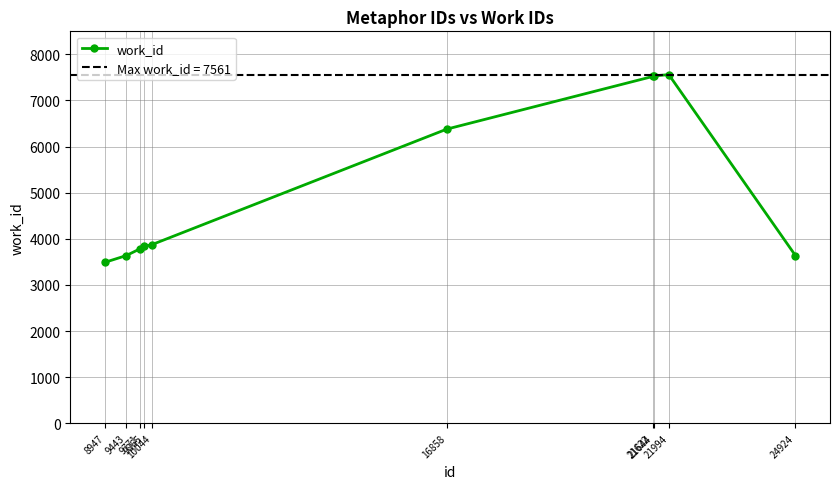

What is the difference between the maximum and minimum values?

4072